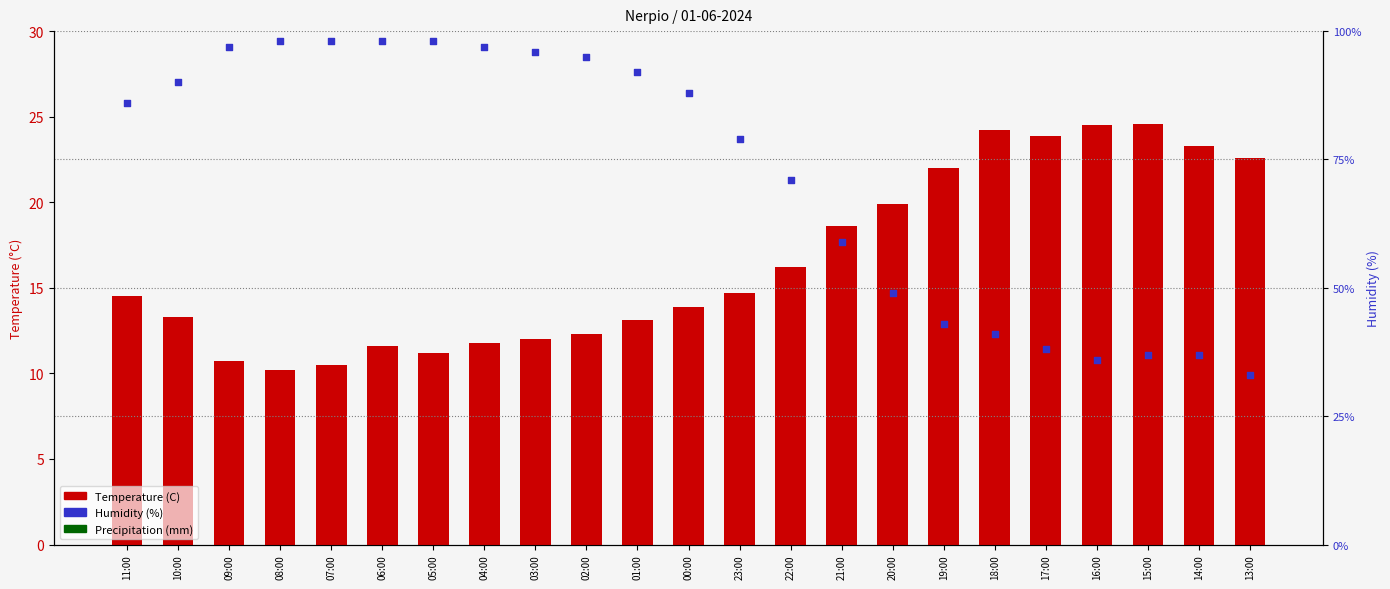

At which category is the sum across all series the highest?

06:00